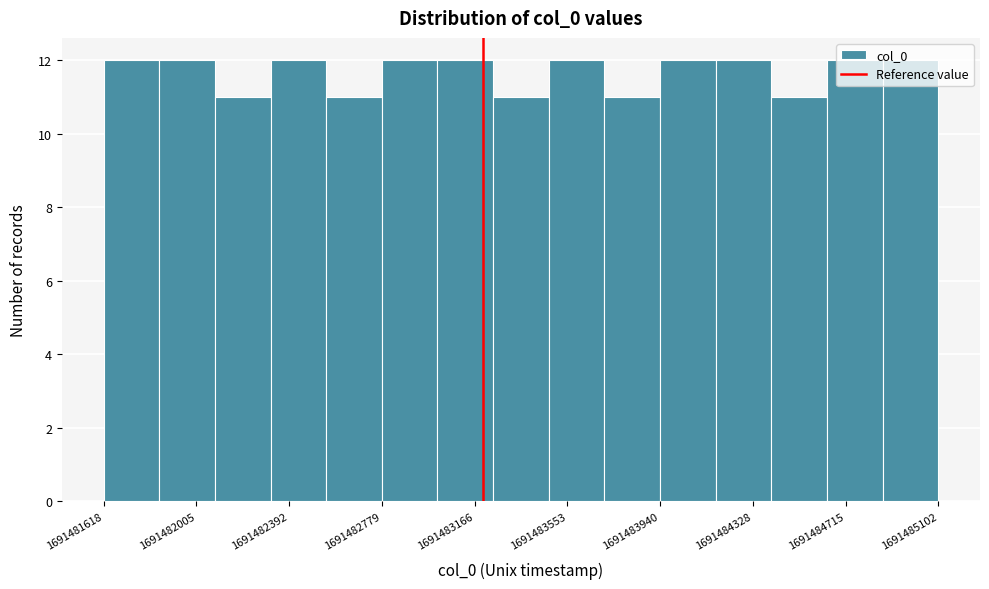

Reading left to right, list every bar in this chart as the range it spans on the x-axis followed by its height. Neither the bar edges nor the heights are printed on the chart, so give them approximately, as read against the axes.

1691481600 to 1691481850: 12
1691481850 to 1691482100: 12
1691482100 to 1691482300: 11
1691482300 to 1691482550: 12
1691482550 to 1691482800: 11
1691482800 to 1691483000: 12
1691483000 to 1691483250: 12
1691483250 to 1691483500: 11
1691483500 to 1691483700: 12
1691483700 to 1691483950: 11
1691483950 to 1691484150: 12
1691484150 to 1691484400: 12
1691484400 to 1691484650: 11
1691484650 to 1691484850: 12
1691484850 to 1691485100: 12